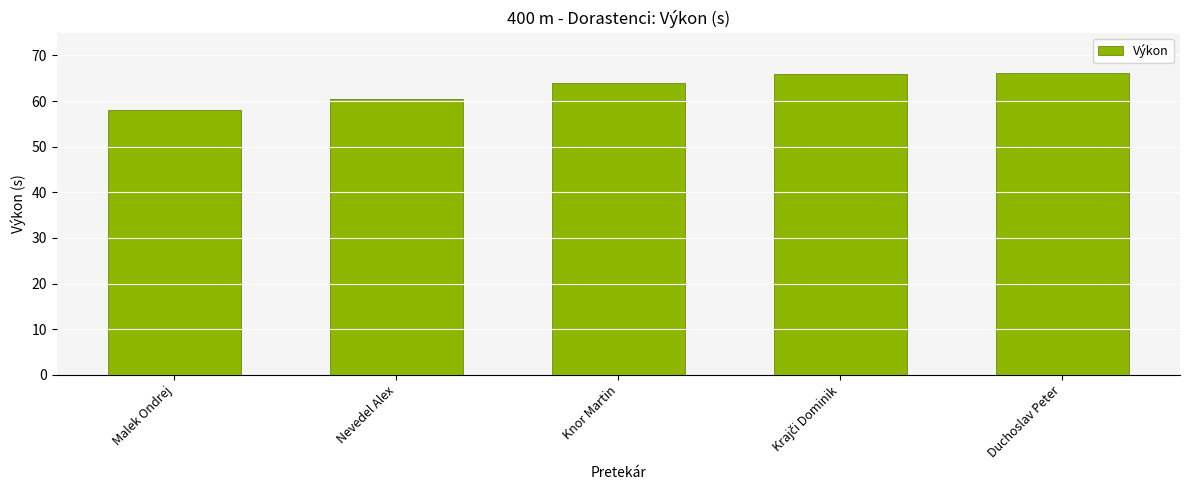

The value at Malek Ondrej is 32.5. True or false?

False